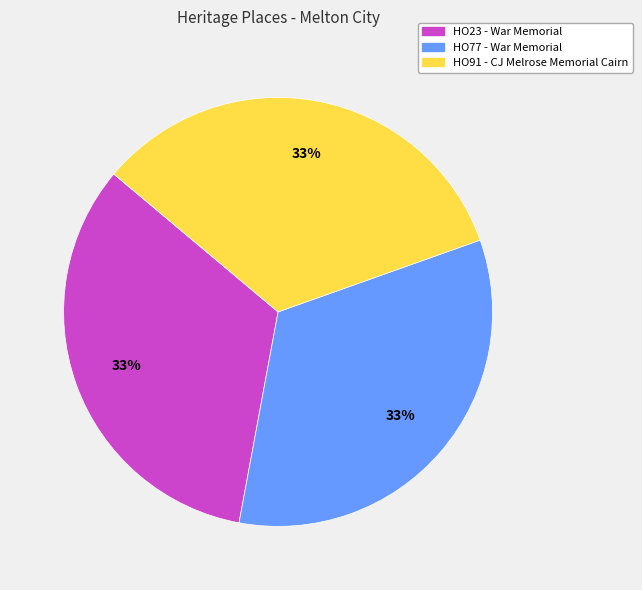

To the nearest percent, what is the average slice percentage?

33%